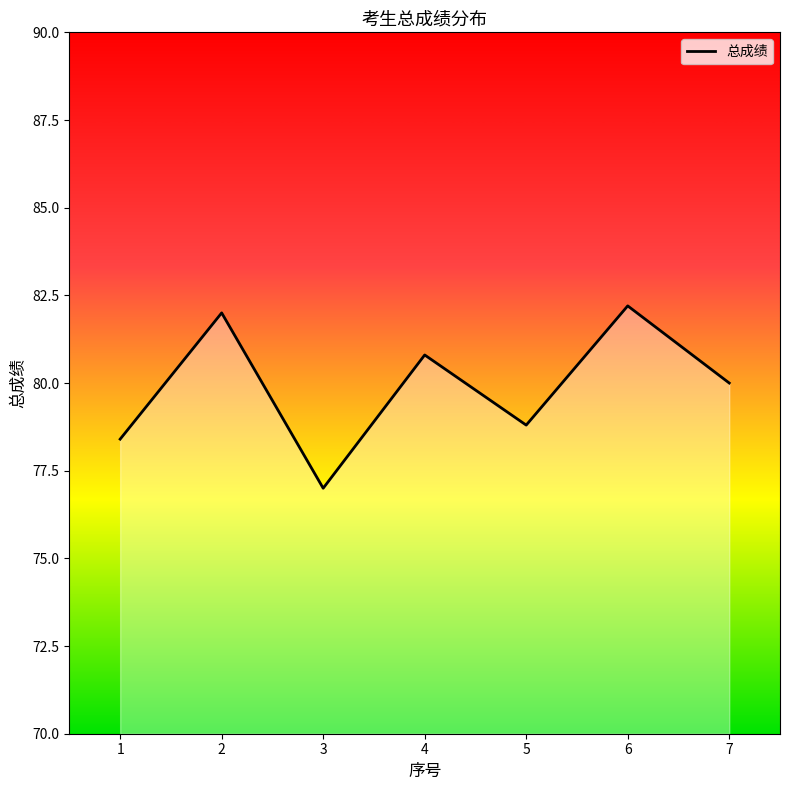

Read the value at 6.

82.2